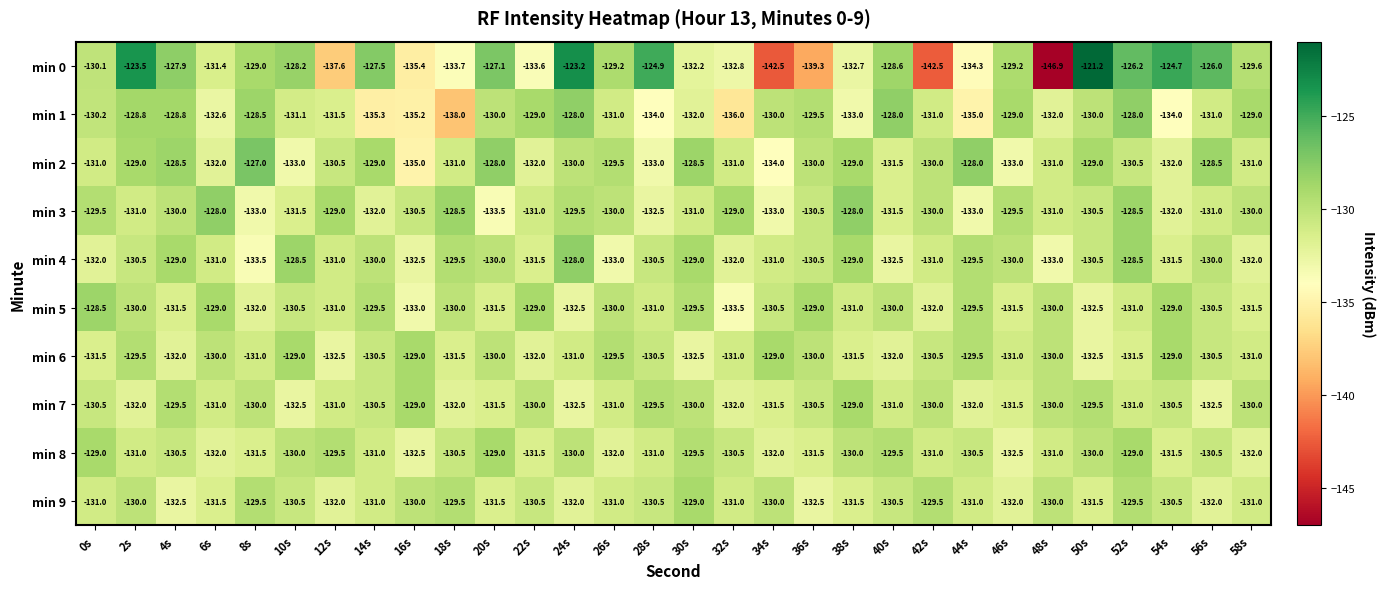

Which series has the largest total across all categories?

min 2